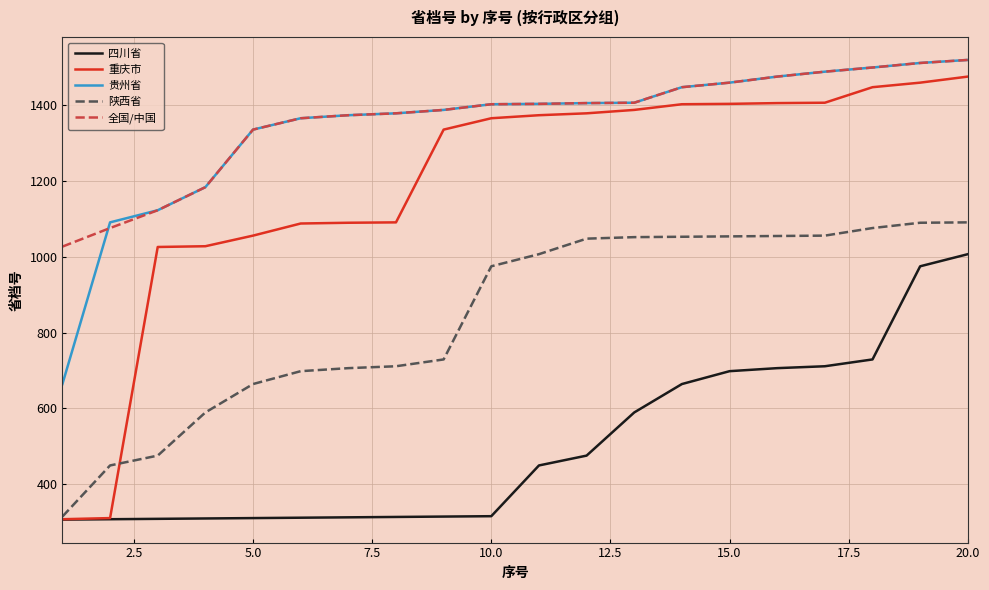

True or false: 全国/中国 and 四川省 cross at least once.

False